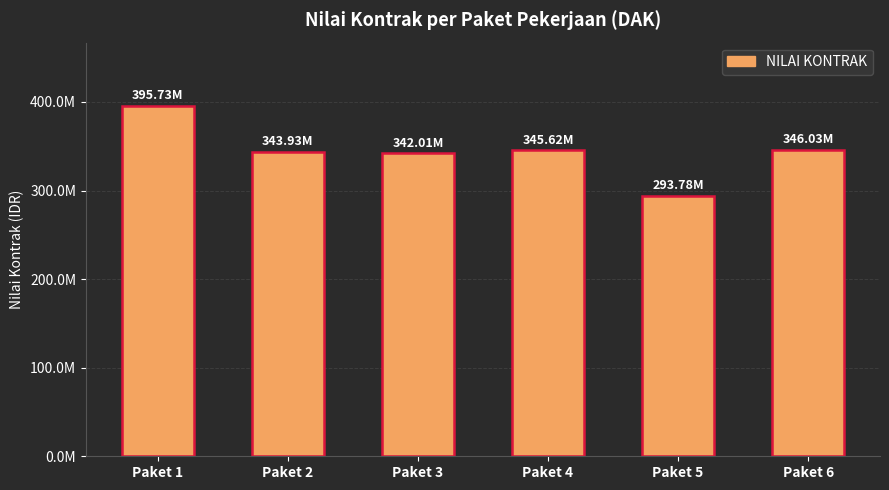

The value at Paket 1 is 683223406.3. True or false?

False